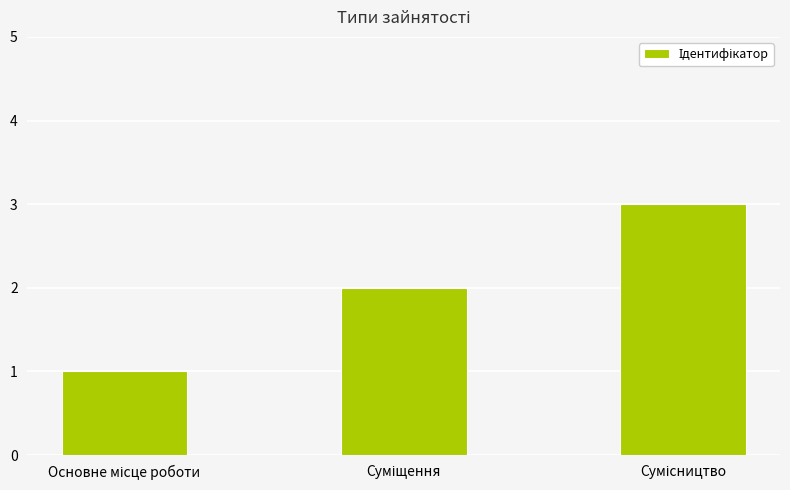

What is the greatest value displayed?

3